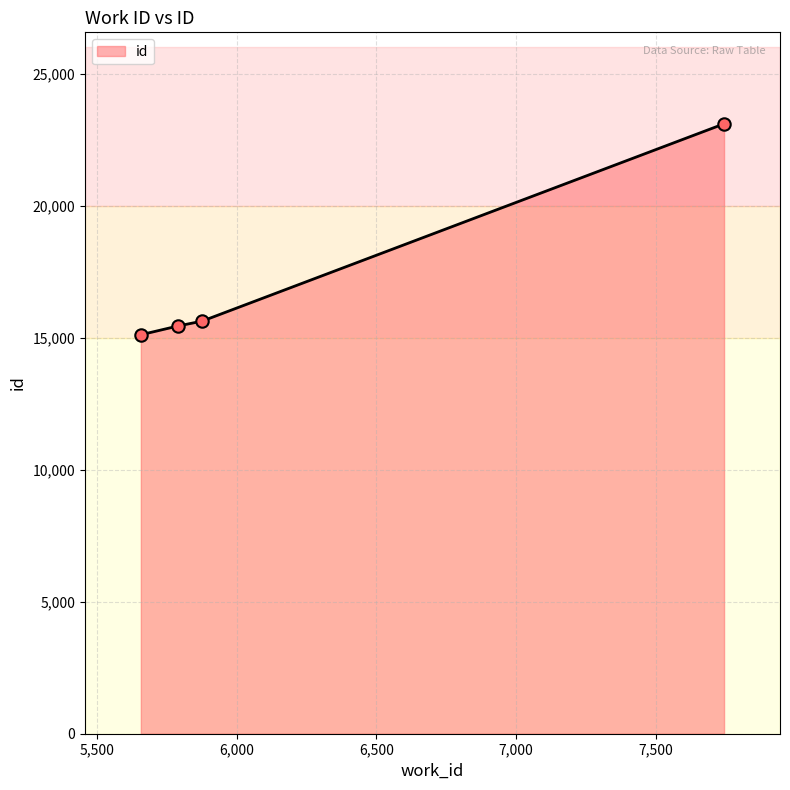

What is the average value?

17324